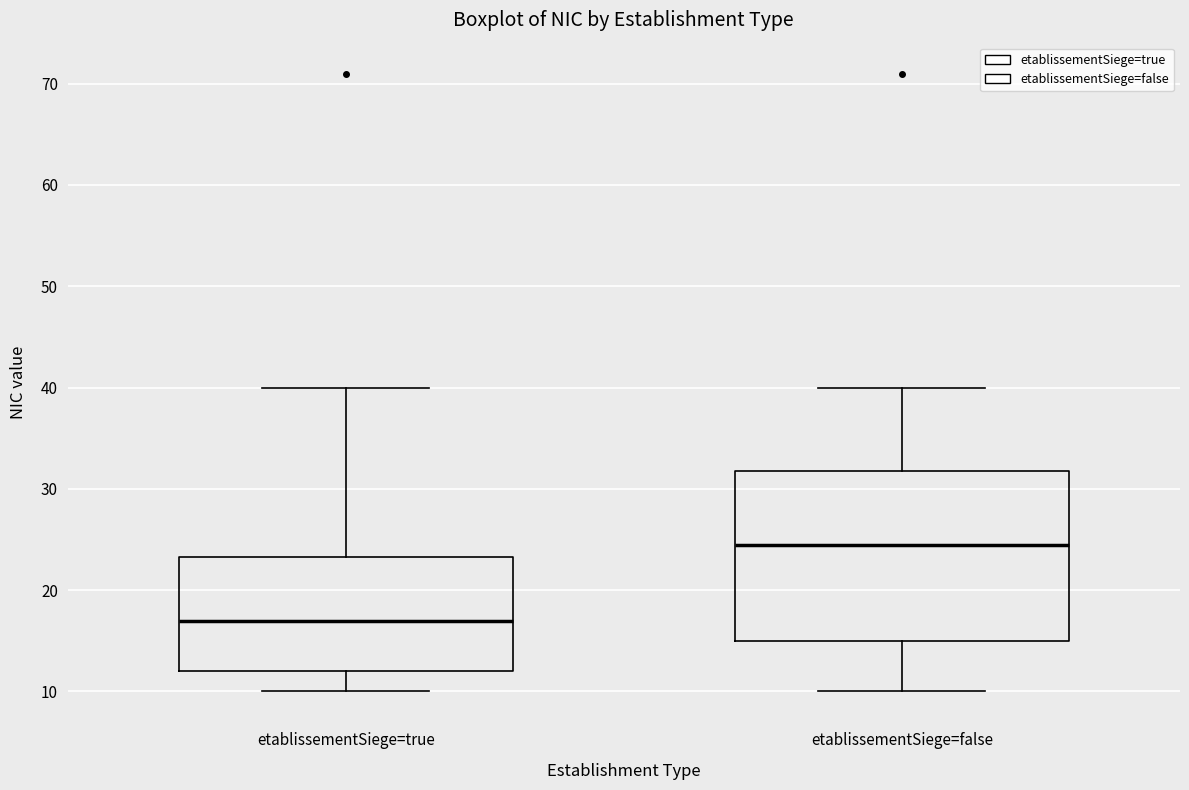

Reading left to right, transcribe this box plot: for each box, give where its median line is, the range the box spans, and where its two whiskers end, as read against the y-axis. The values are not printed on the chart, so give them approximately, as read against the axis.

etablissementSiege=true: median 17, box 12 to 23, whiskers 10 to 40
etablissementSiege=false: median 25, box 15 to 32, whiskers 10 to 40